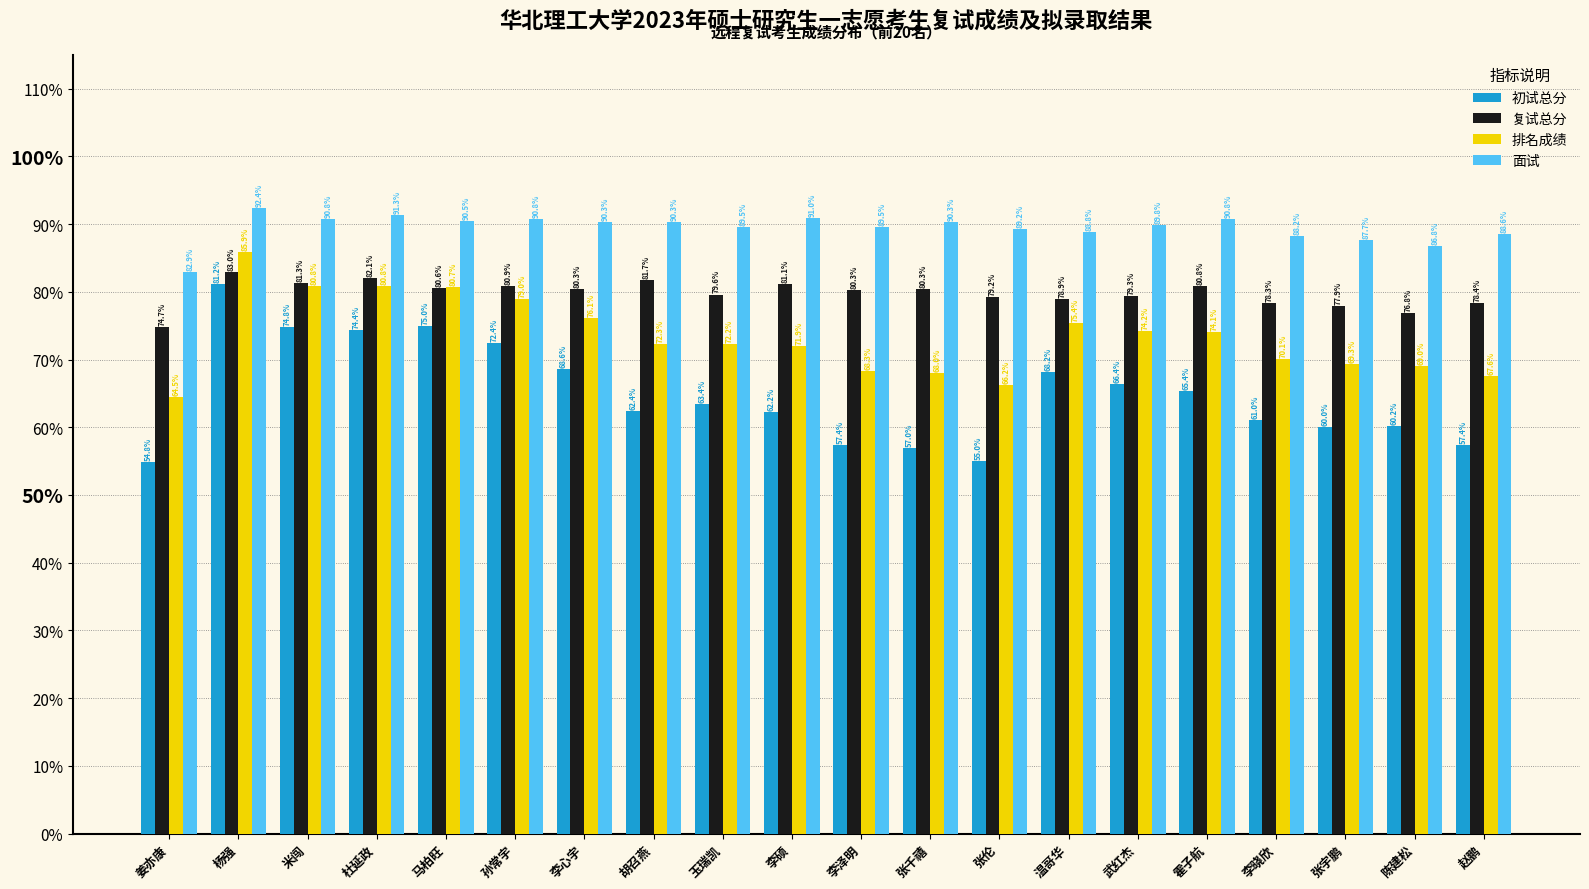

Are the bars horizontal?

No